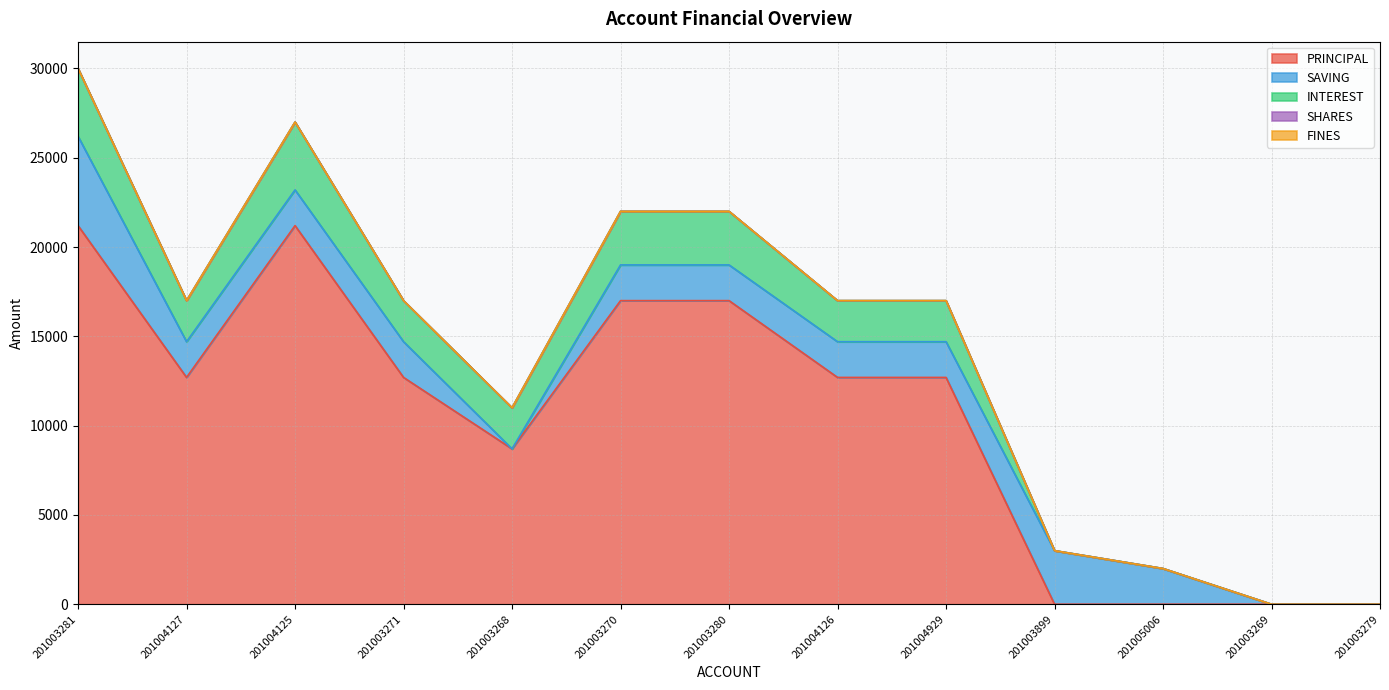

Reading right to left, extract all data points from this chart.

PRINCIPAL: 0	0	0	0	12700	12700	17000	17000	8700	12700	21200	12700	21200
SAVING: 0	0	2000	3000	2000	2000	2000	2000	0	2000	2000	2000	5000
INTEREST: 0	0	0	0	2300	2300	3000	3000	2300	2300	3800	2300	3800
SHARES: 0	0	0	0	0	0	0	0	0	0	0	0	0
FINES: 0	0	0	0	0	0	0	0	0	0	0	0	0